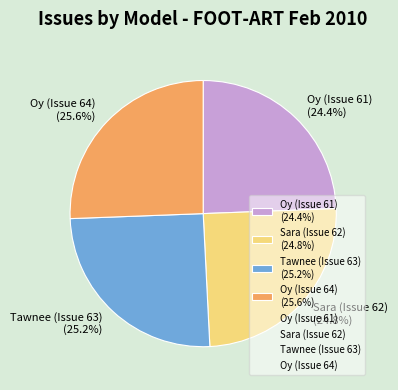

The Oy (Issue 64) slice represents 17% of the pie. True or false?

False